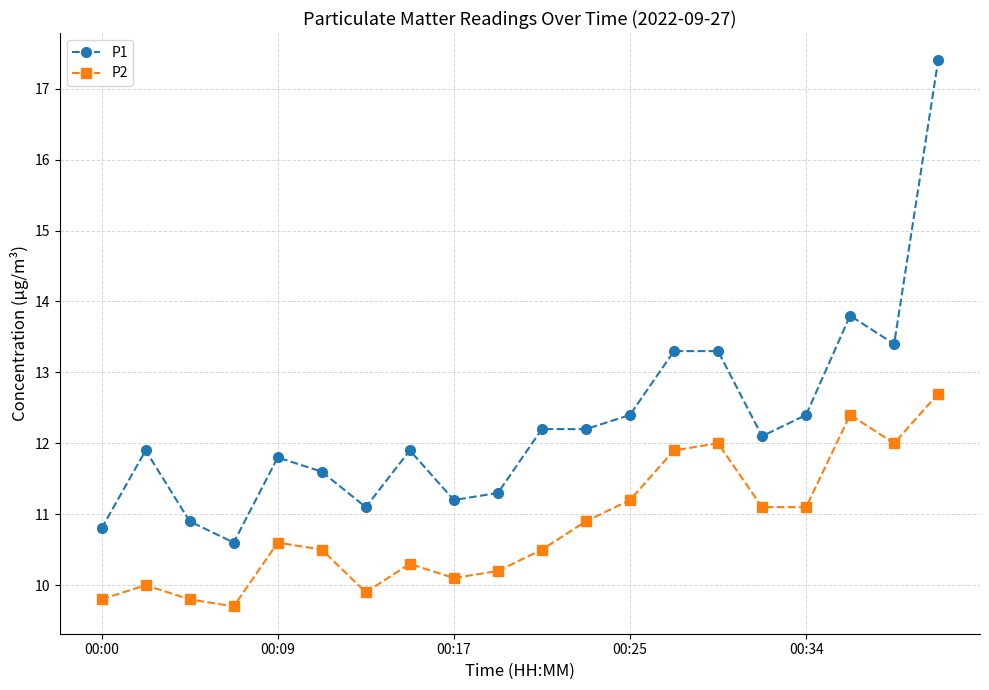

Count the number of data series in this chart.

2